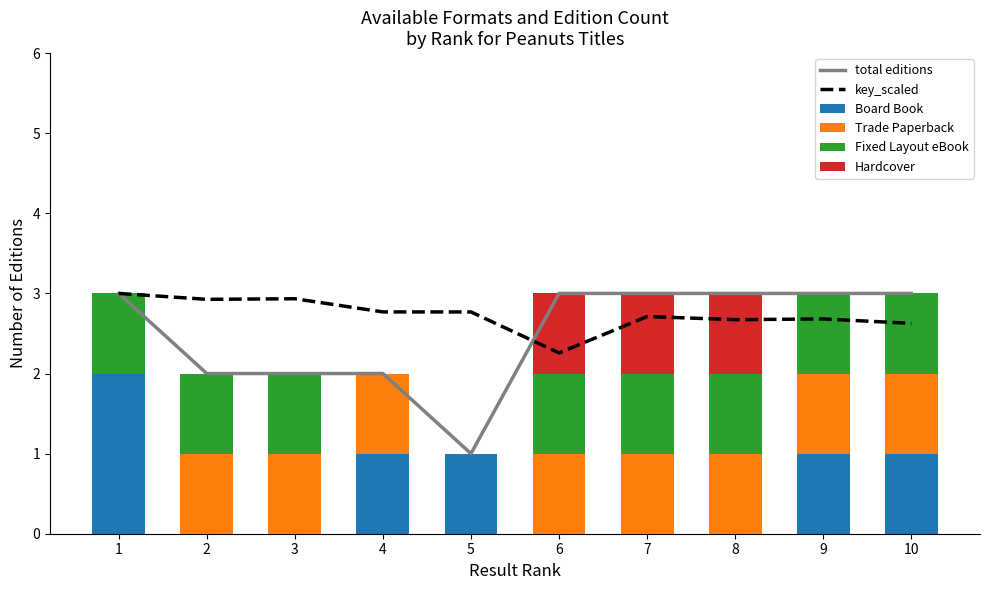

Which series has the largest total across all categories?

key_scaled